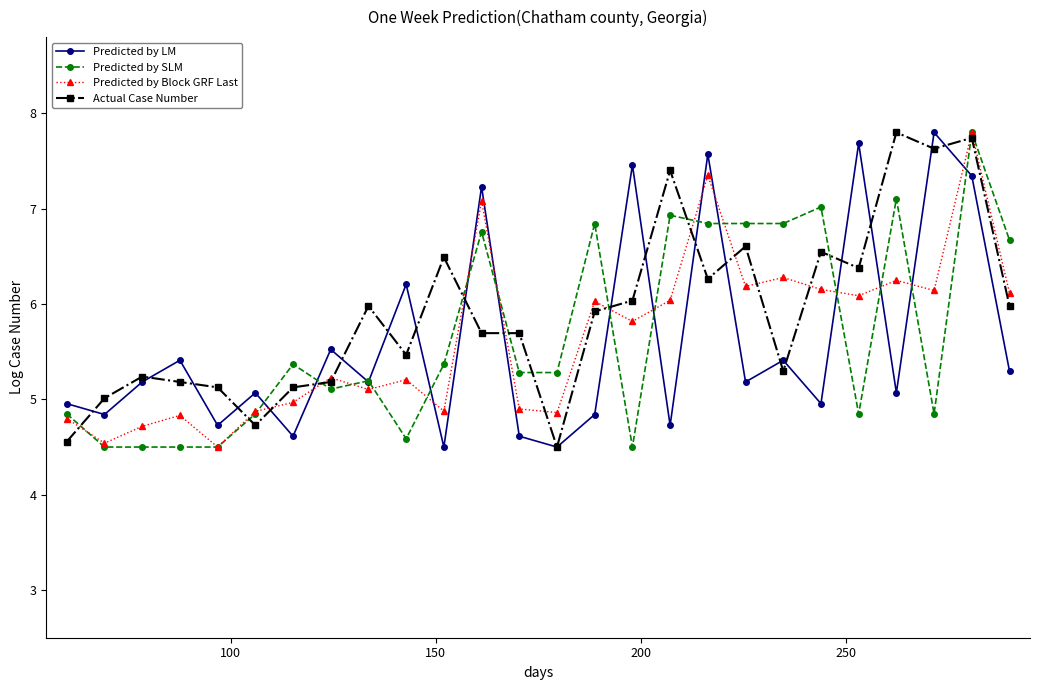

How many data points in Predicted by Block GRF Last are above 5?

16